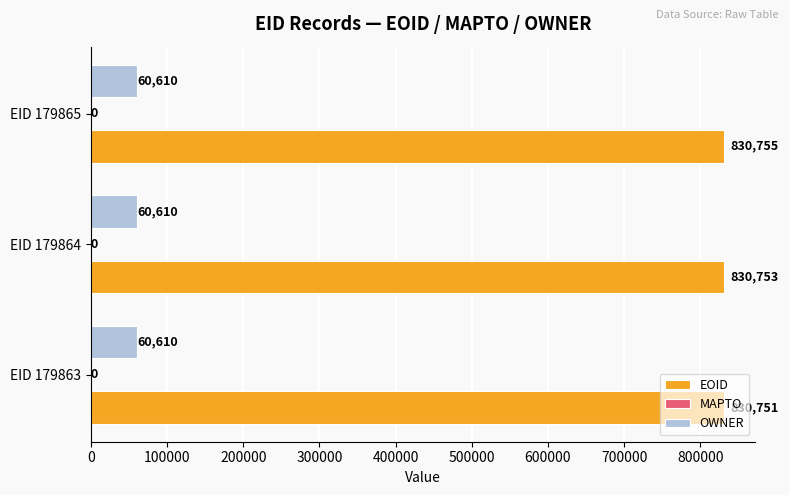

Is it true that EOID equals 1315351 at EID 179863?

False